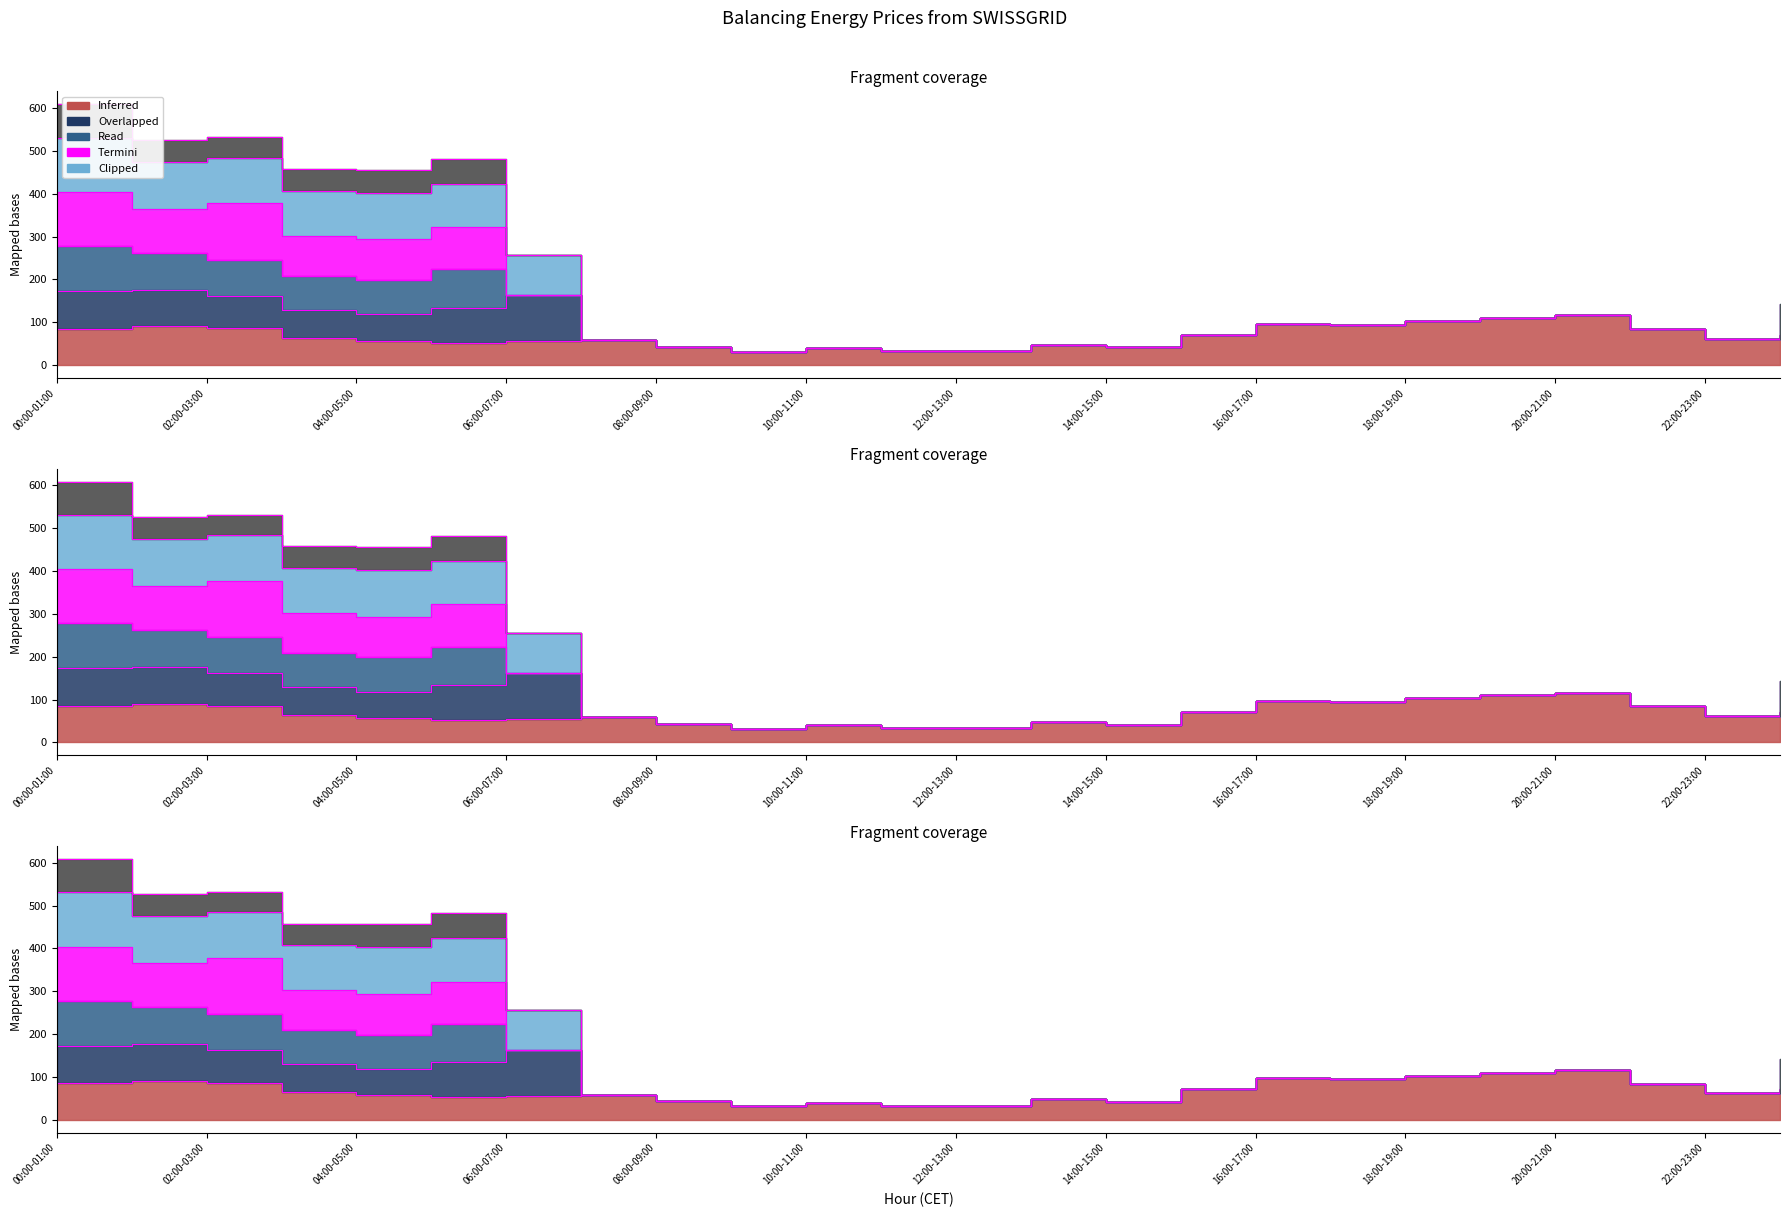

Is the value of Termini (Day 1 (col_3)) at 06:00-07:00 greater than the value of Termini (Day 5 (col_7)) at 16:00-17:00?

Yes